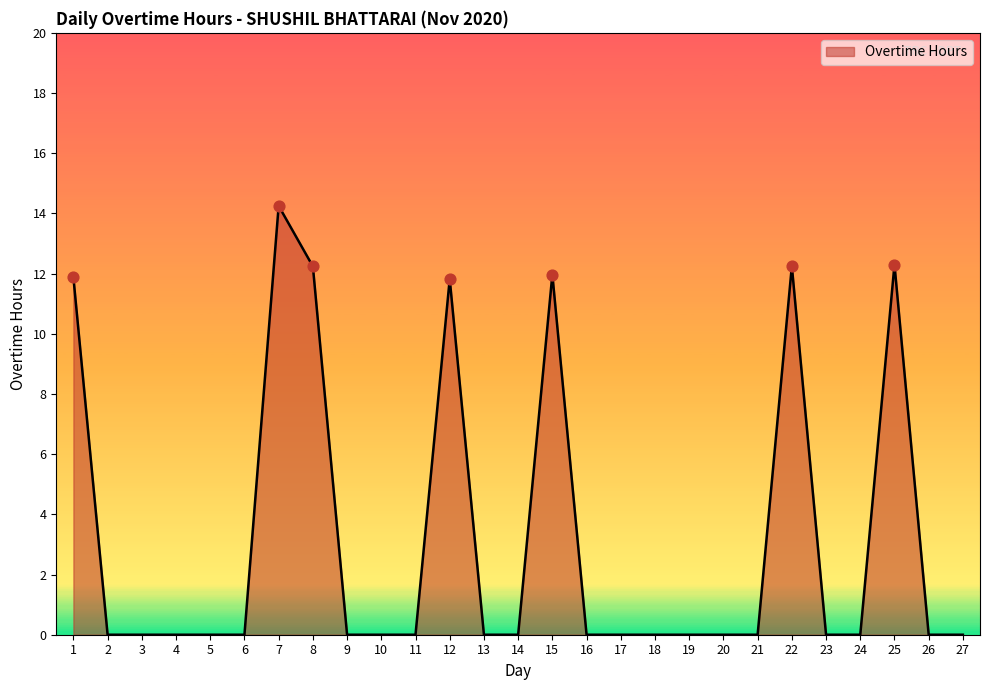

Which has a higher value, 25 or 15?

25